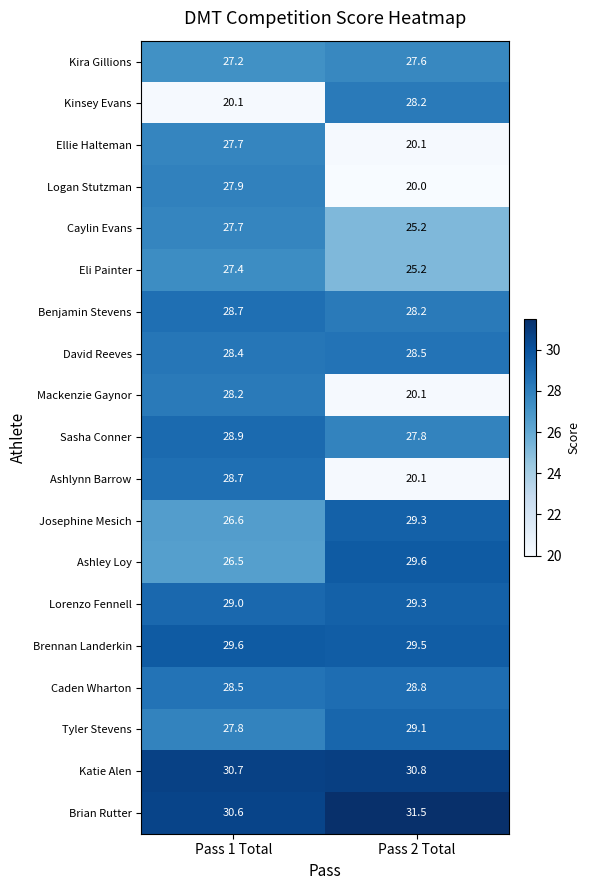

What is the minimum value shown in the chart?

20.0